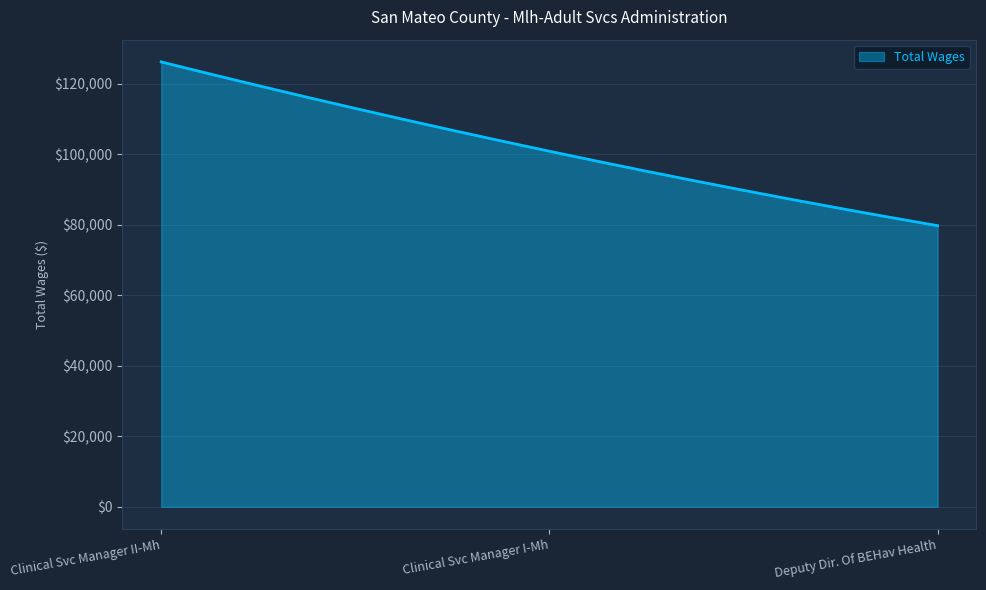

What is the smallest value displayed?

79727.0